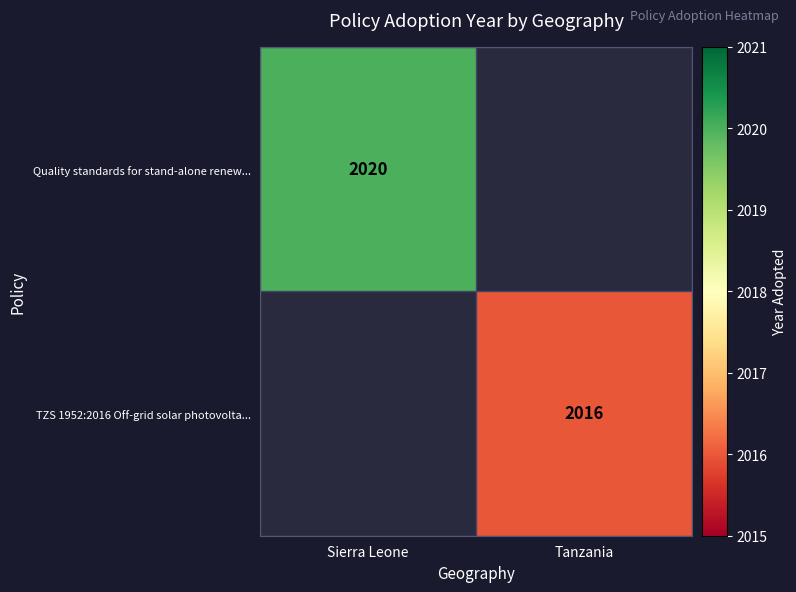

Is the value of TZS 1952:2016 Off-grid solar photovolta... at Tanzania greater than the value of Quality standards for stand-alone renew... at Sierra Leone?

No